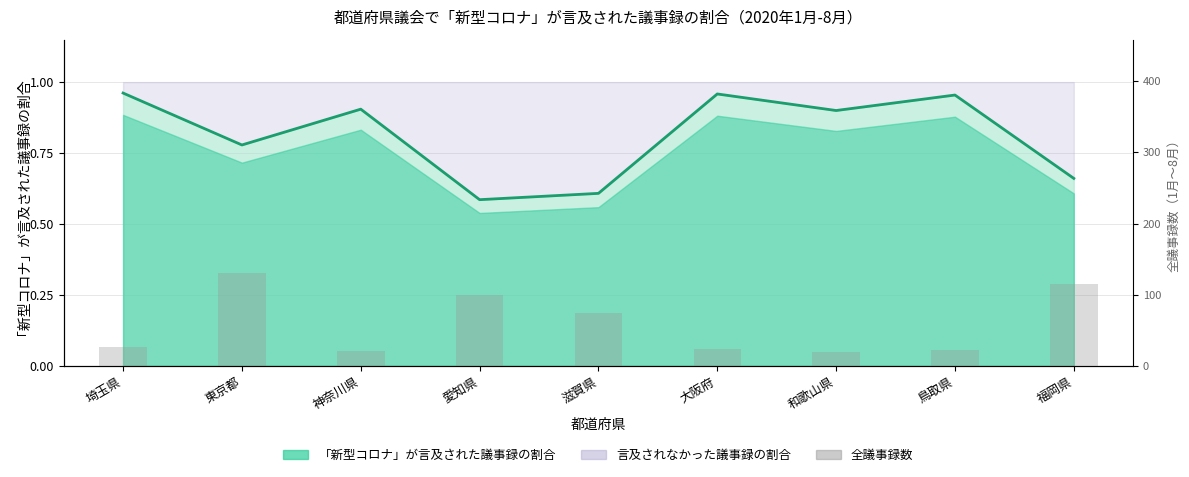

What is the difference between the second highest and minimum values?

95